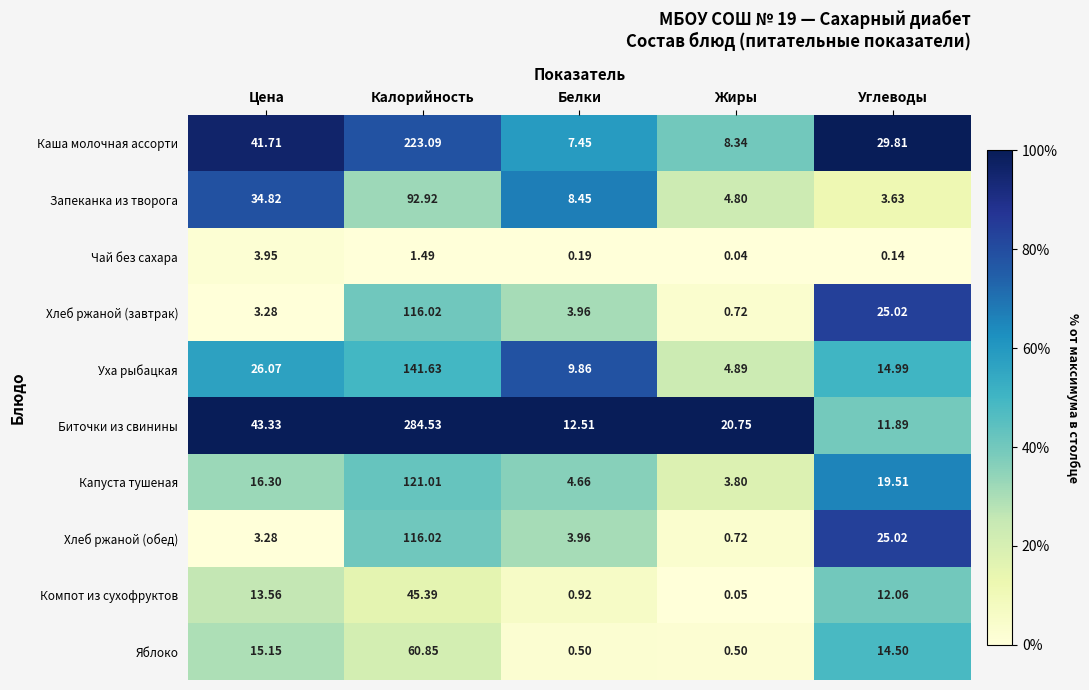

Which series has the largest total across all categories?

Биточки из свинины